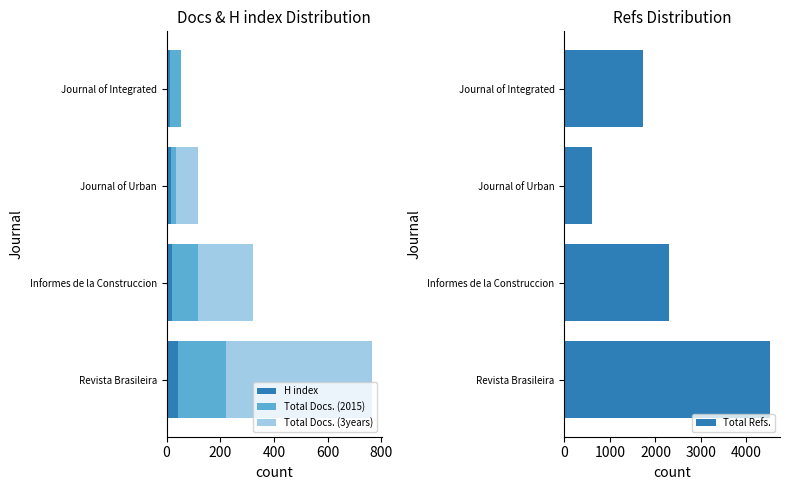

What is the value of the Total Docs. (2015) bar at the 1st from the left?

180